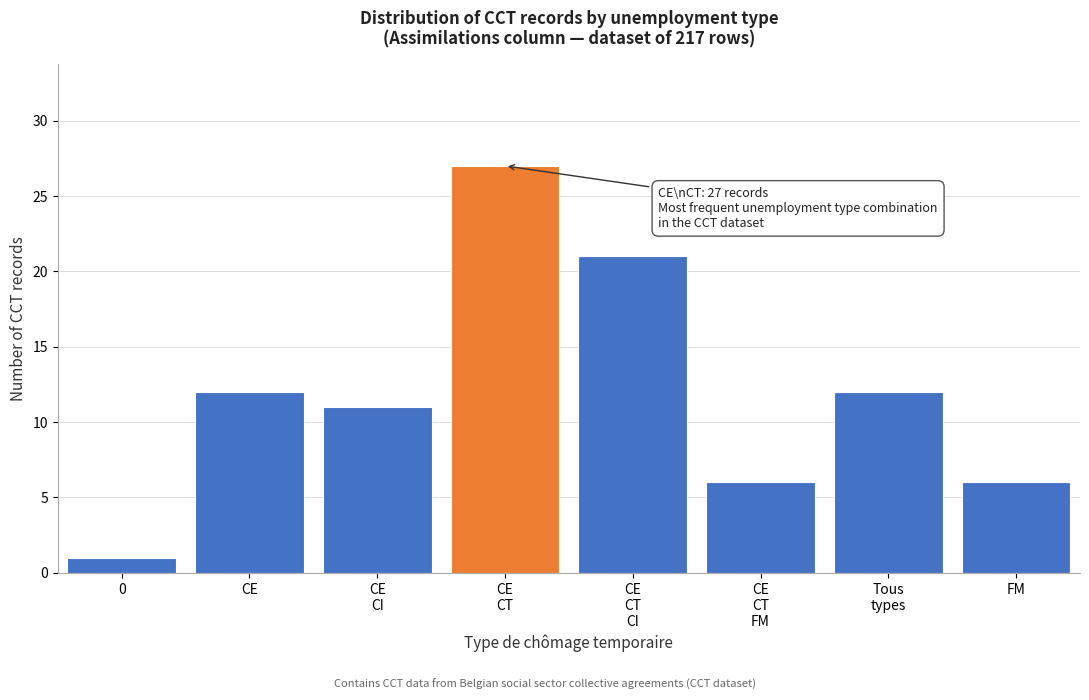

Reading left to right, extract all data points from this chart.

1	12	11	27	21	6	12	6